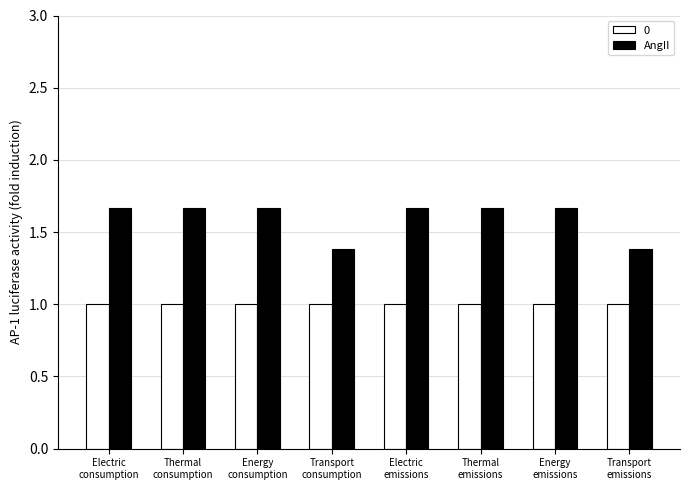

Does the chart contain stacked bars?

No